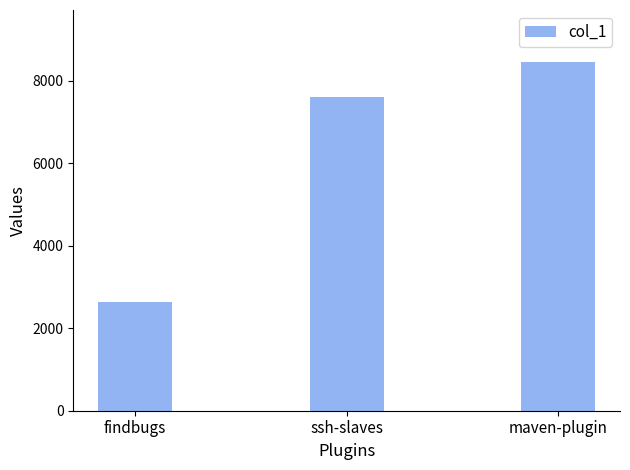

What is the label of the 1st bar from the right?

maven-plugin